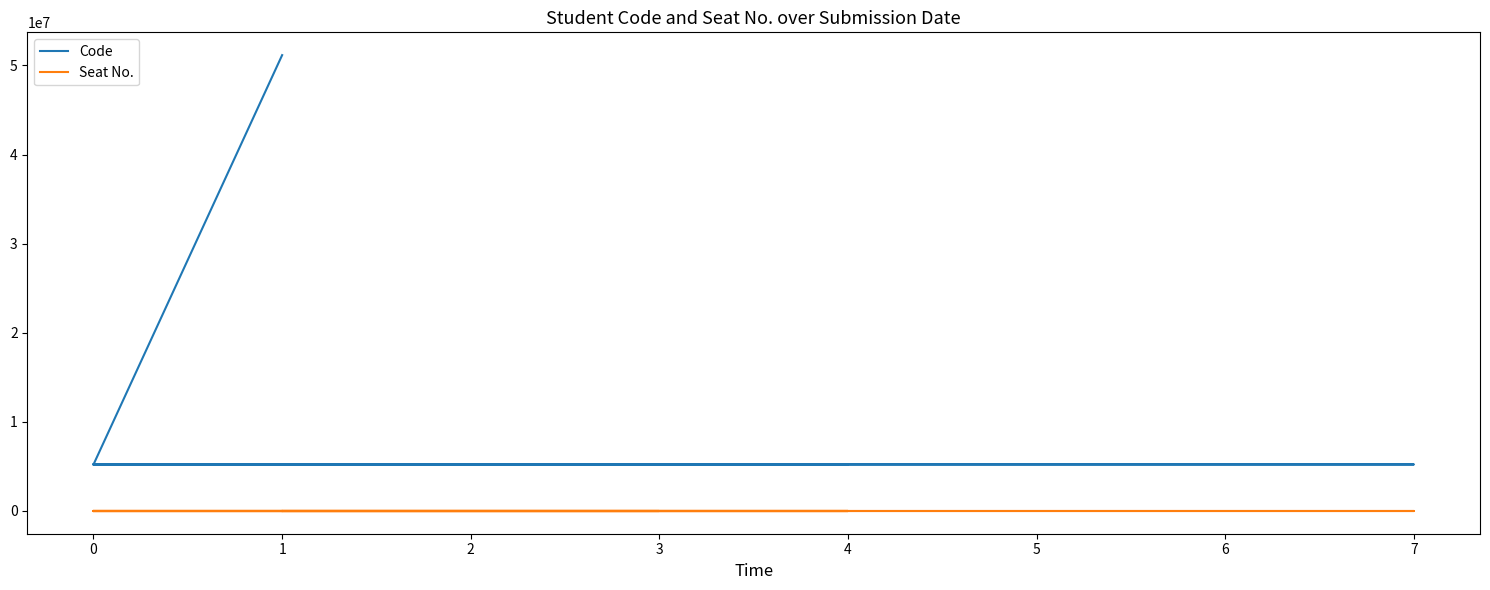

What is the value of the Code point at the 13th from the left?

5221276